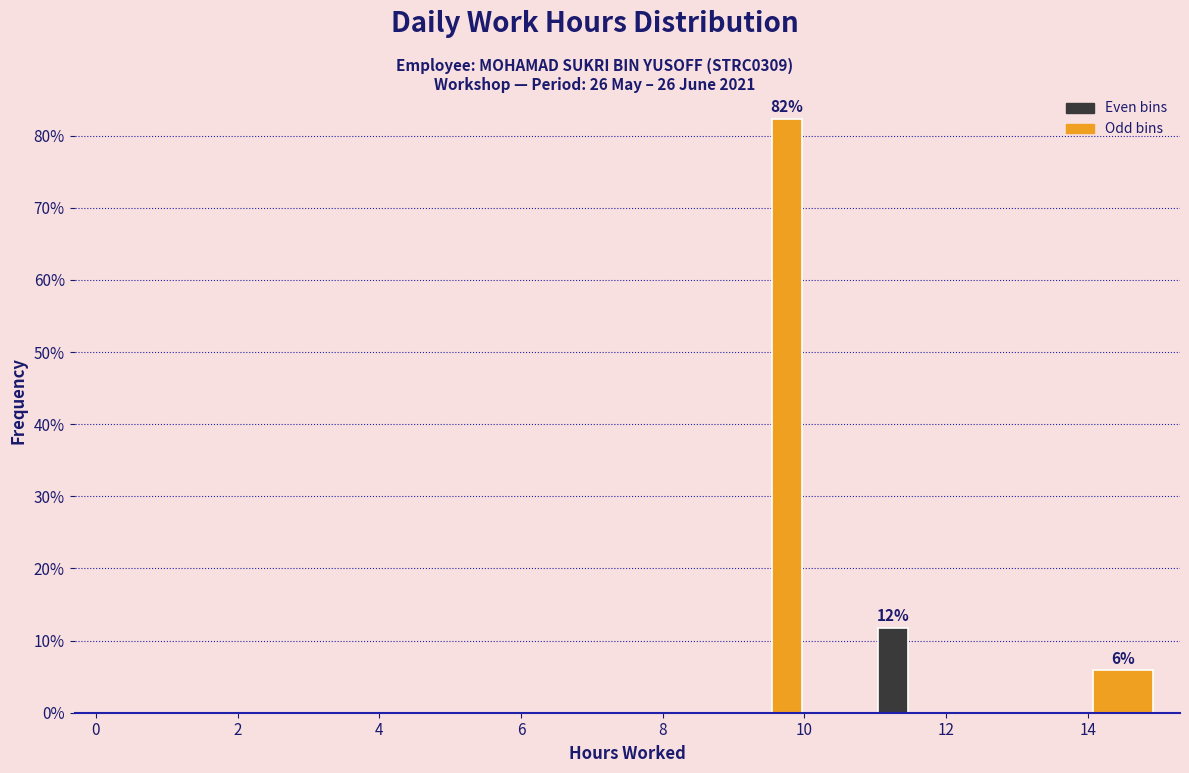

Read against the x-axis, roughly where is the centre of the tallest bar?

9.8